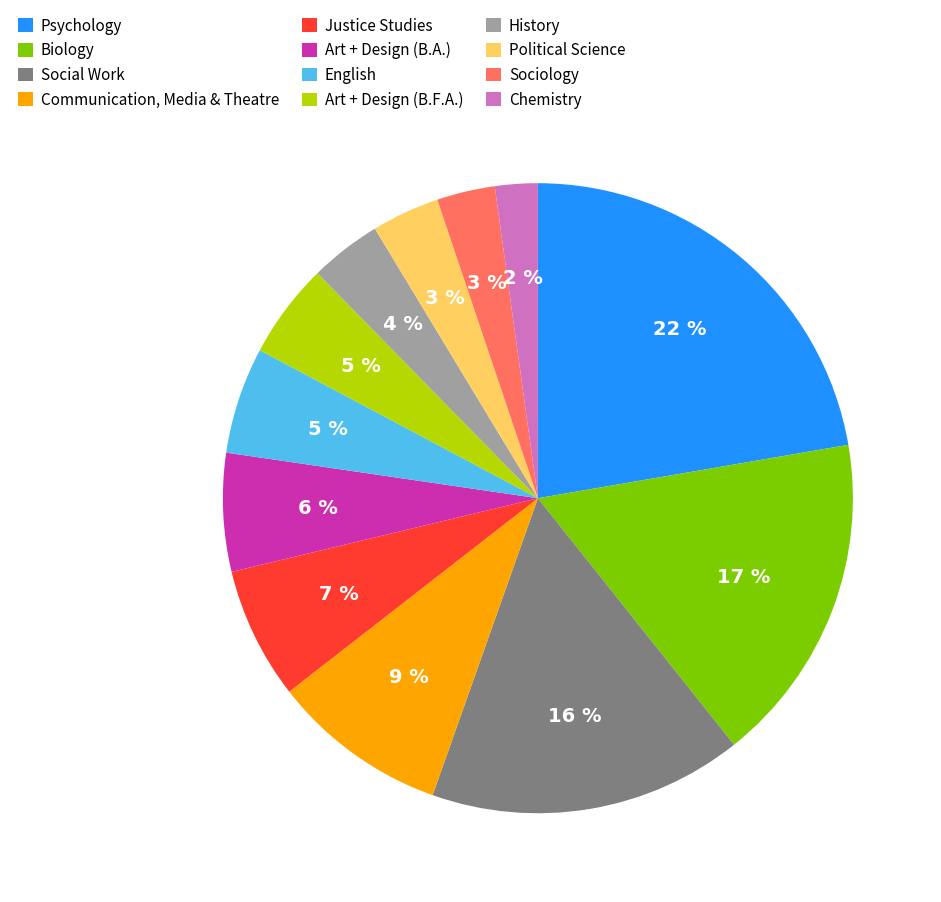

Is it true that Justice Studies is 1% of the pie?

False